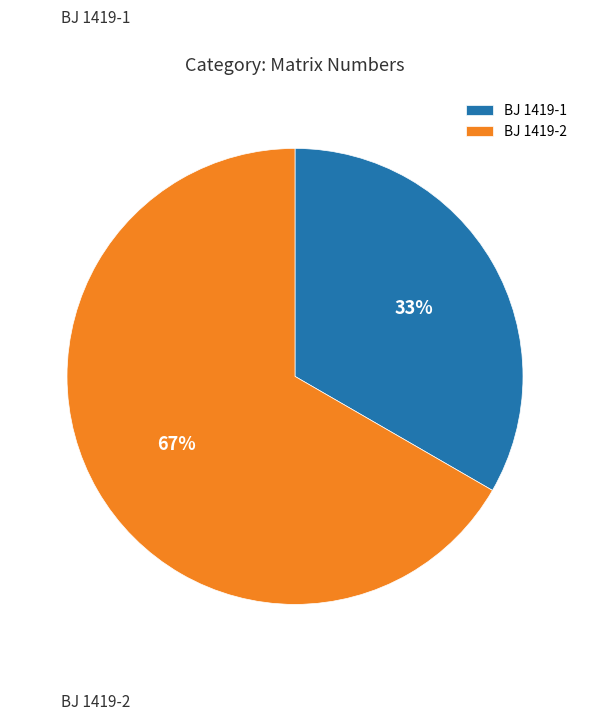

To the nearest percent, what portion does BJ 1419-2 represent?

67%